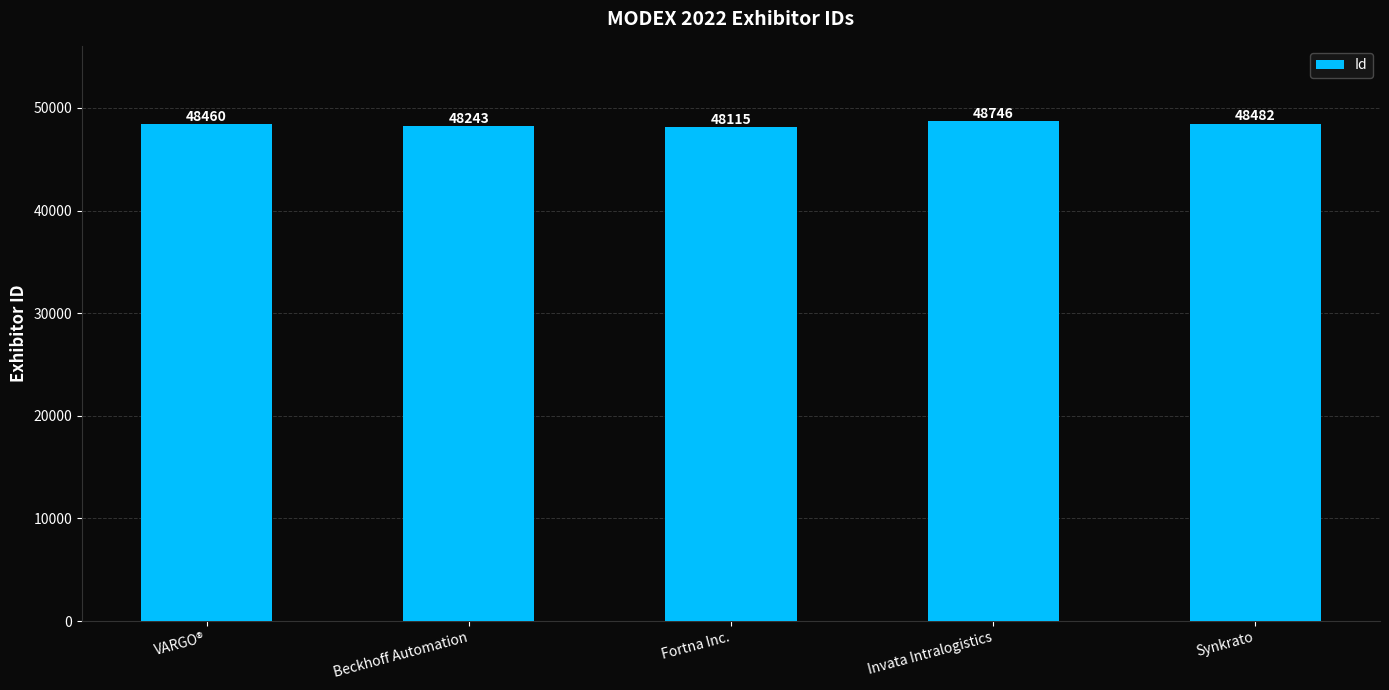

What is the minimum value shown in the chart?

48115